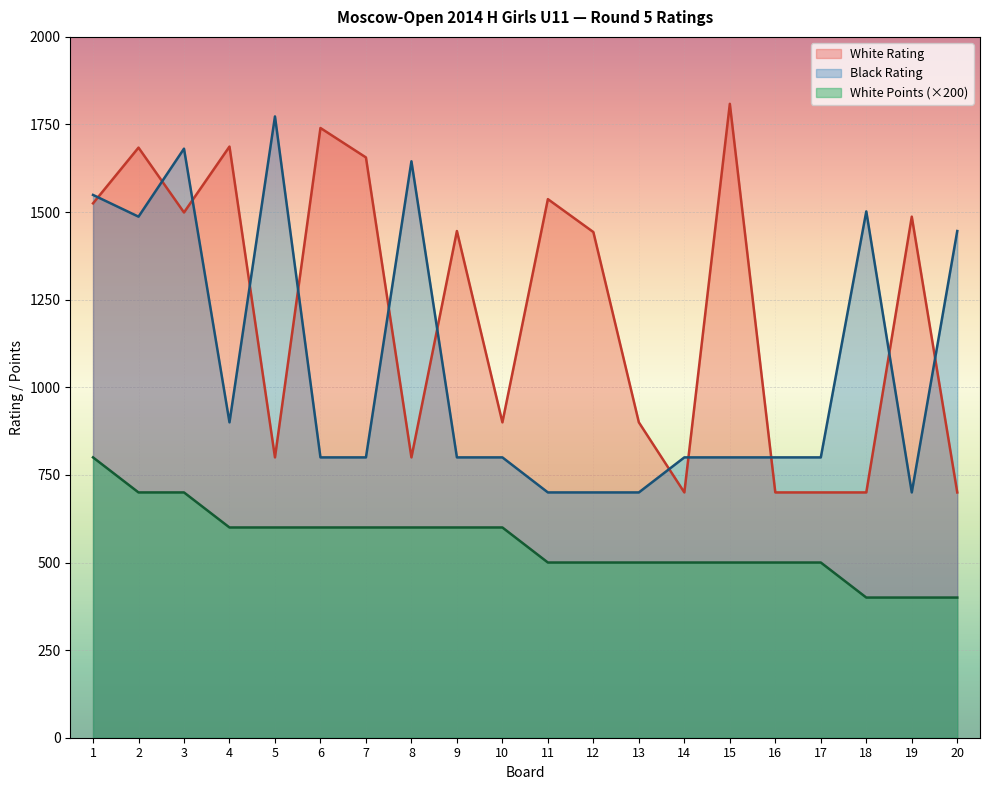

Reading right to left, list all the values displayed in this chart.

White Rating: 700	1487	700	700	700	1809	700	900	1443	1537	900	1446	800	1656	1740	800	1687	1499	1684	1525
Black Rating: 1446	700	1502	800	800	800	800	700	700	700	800	800	1645	800	800	1773	900	1681	1487	1549
White Points: 400	400	400	500	500	500	500	500	500	500	600	600	600	600	600	600	600	700	700	800